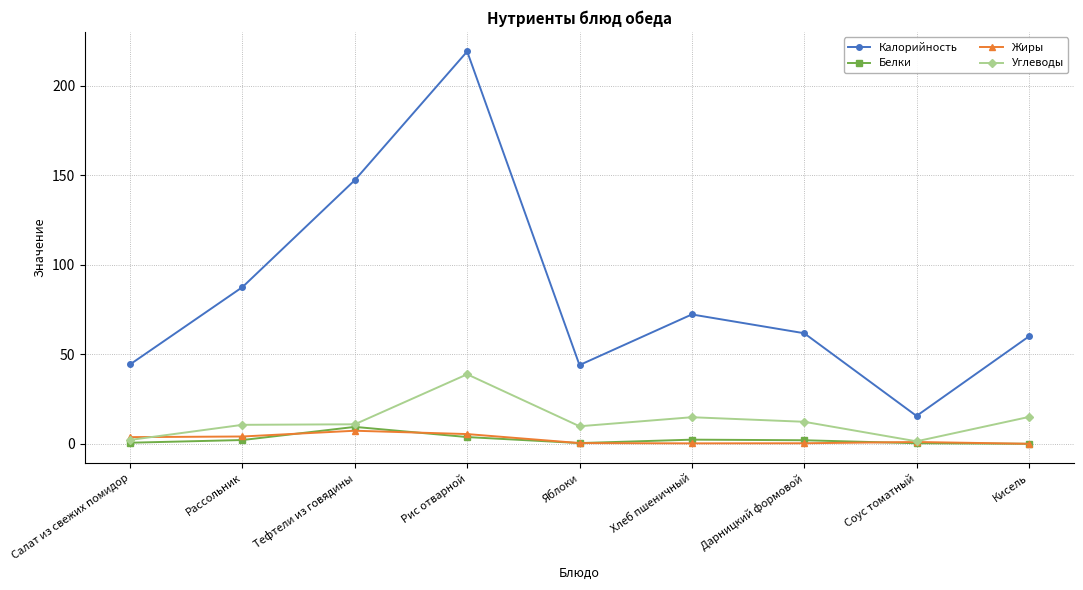

The Калорийность series shows 17.6 at Салат из свежих помидор. True or false?

False